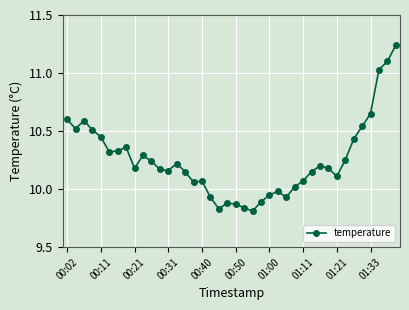

What is the sum of all values?

410.1